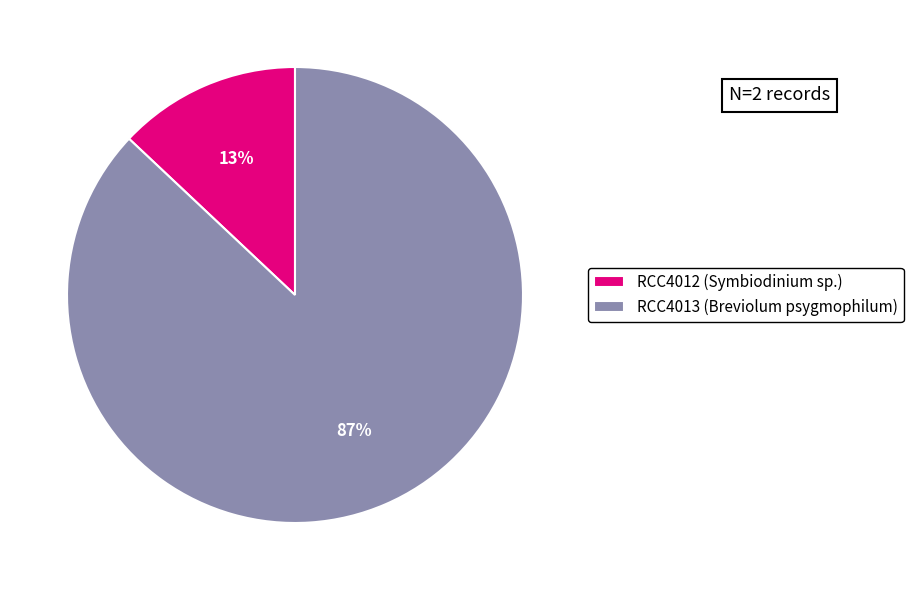

To the nearest percent, what is the difference between the largest and smallest slice percentages?

74%